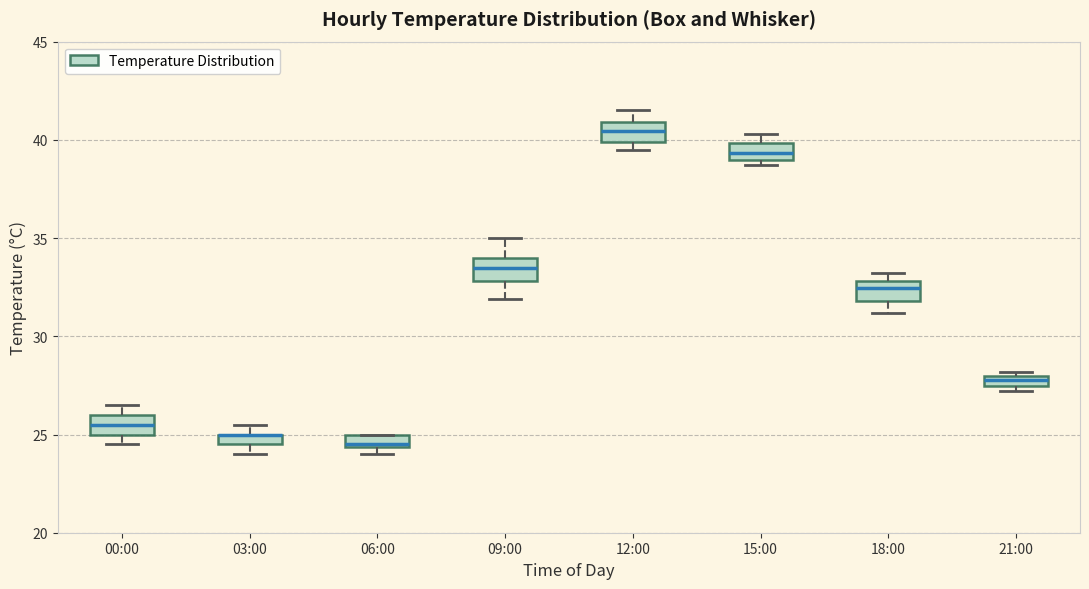

Where is the upper edge of the box for 06:00 on the y-axis? The values are not printed on the chart, so give them approximately, as read against the axis.

25.0